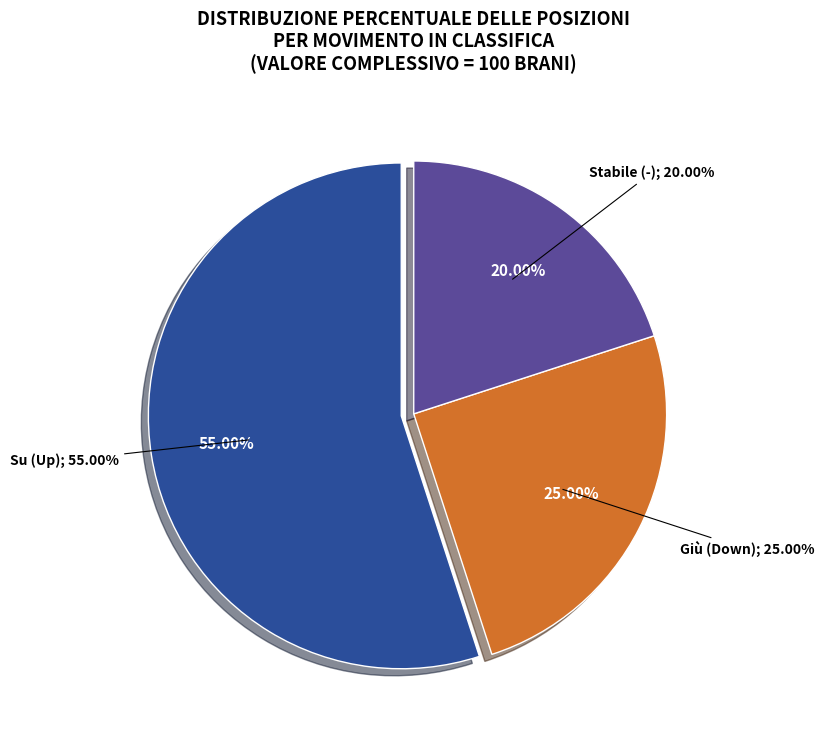

To the nearest percent, what is the average slice percentage?

33%